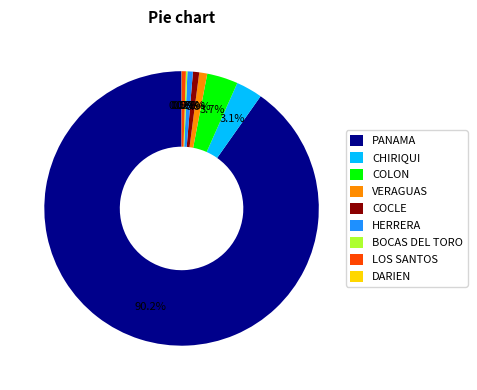

Between PANAMA and COCLE, which is larger?

PANAMA